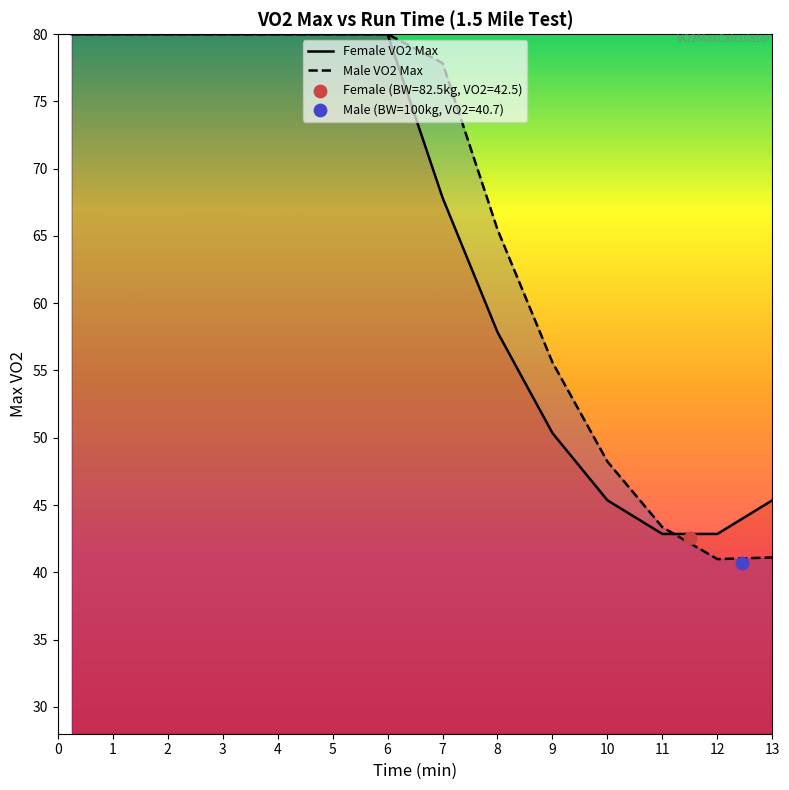

Which series contains the highest Y value?

Female VO2 Max